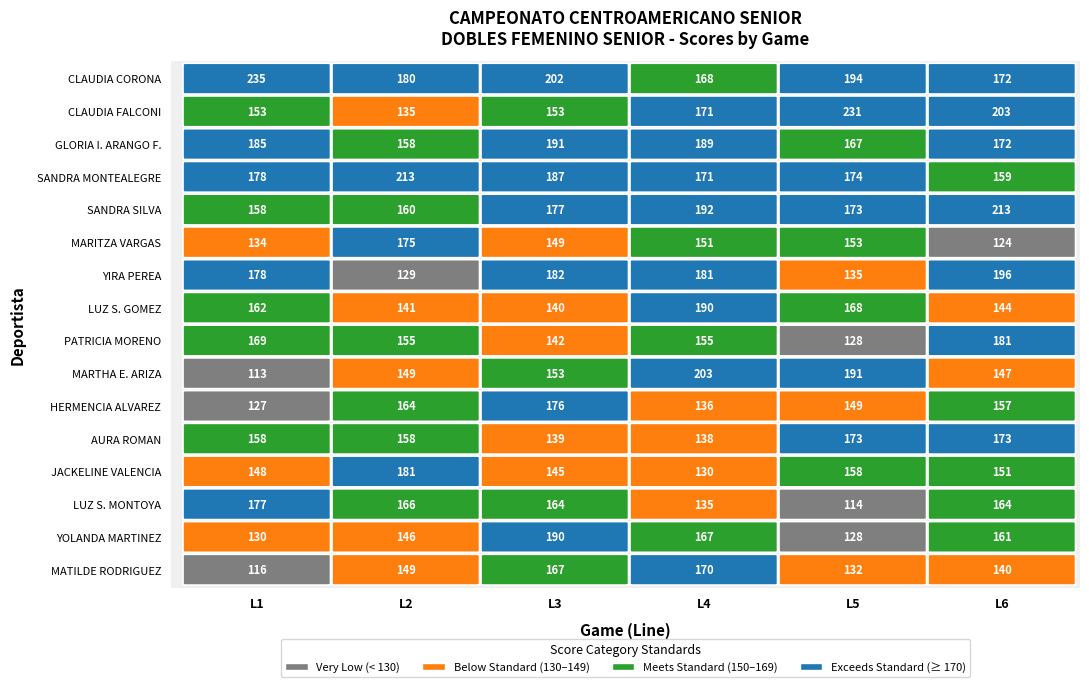

What is the difference between the CLAUDIA CORONA values at L5 and L2?

14